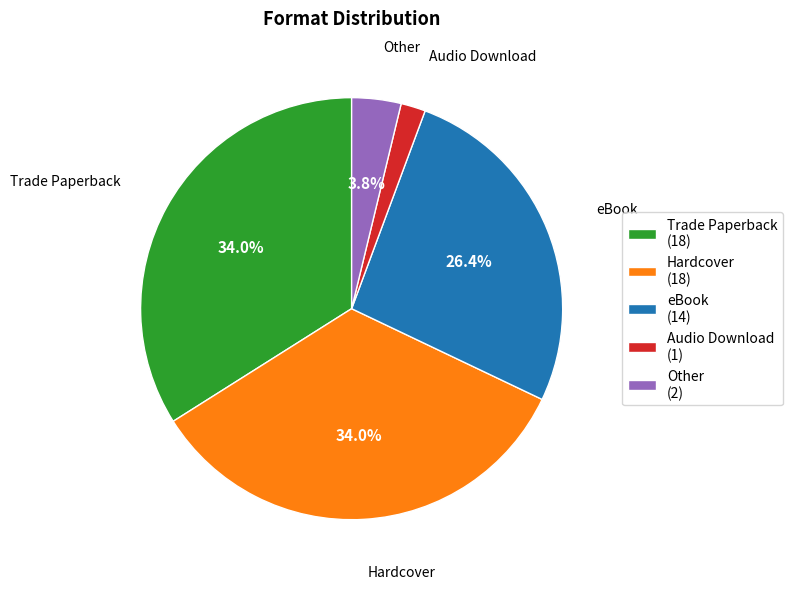

To the nearest percent, what is the combined percentage of Trade Paperback and Other?

38%